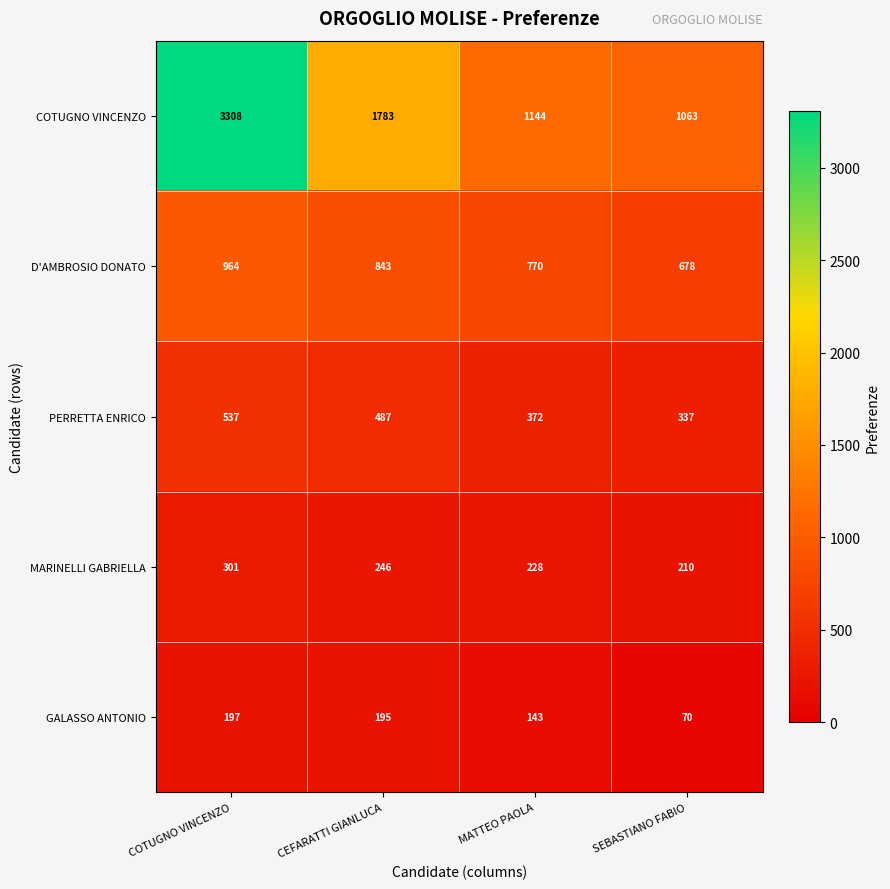

Is it true that MARINELLI GABRIELLA equals 210 at SEBASTIANO FABIO?

True